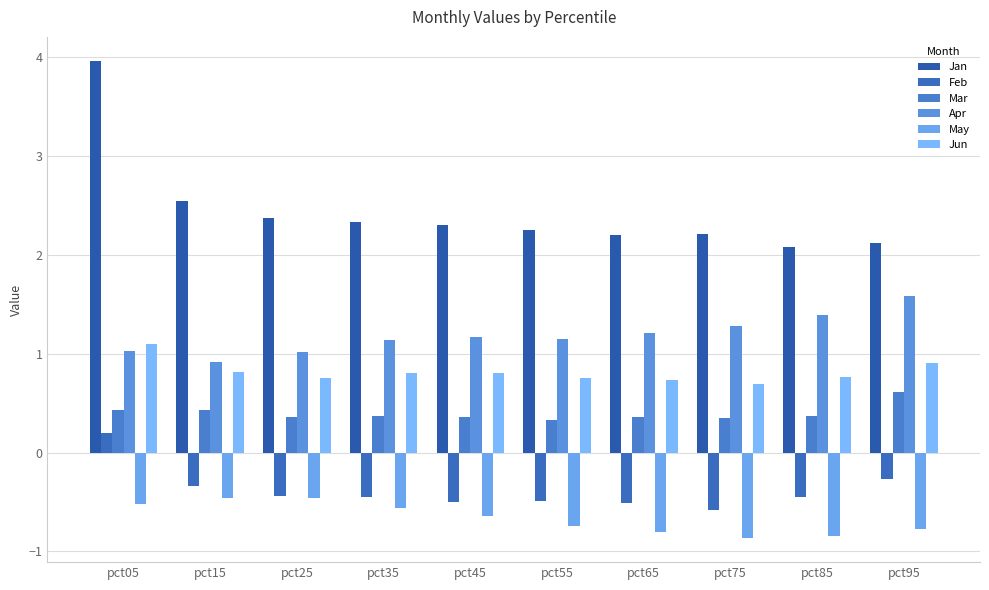

Count the number of data series in this chart.

6